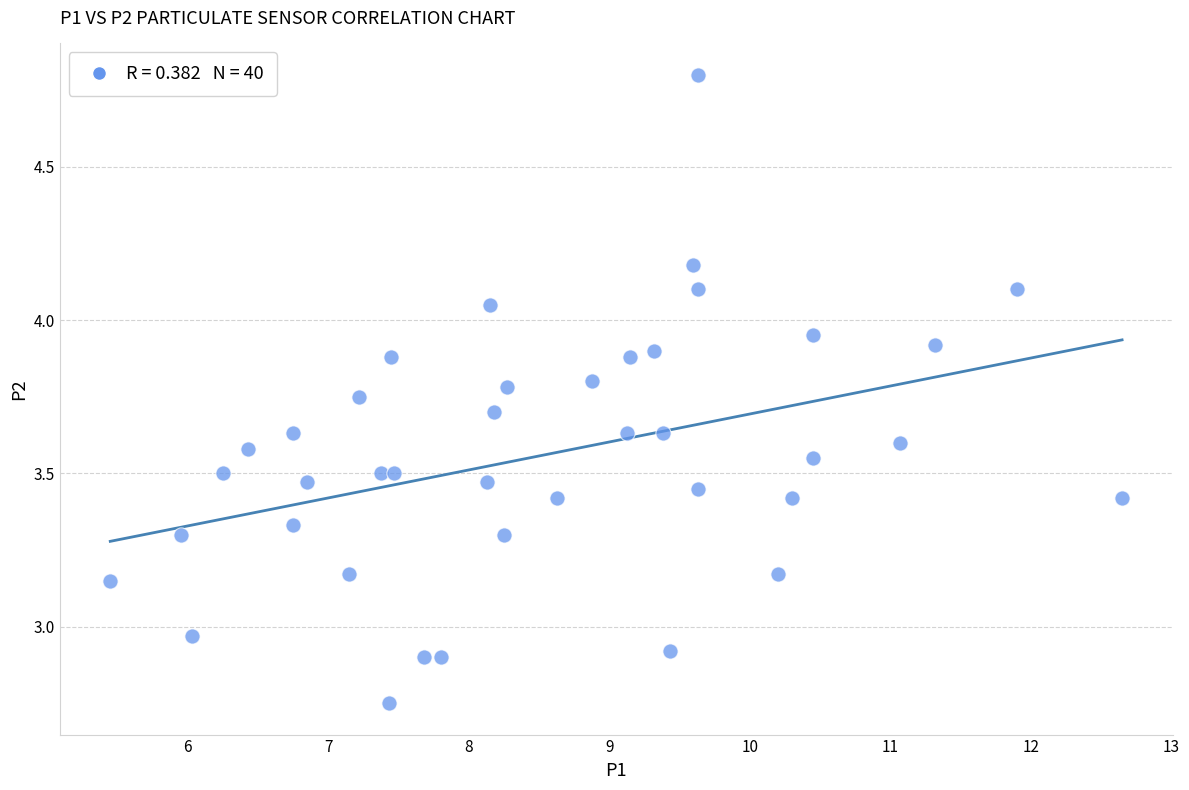

What is the range of X values (max minus min)?

7.2